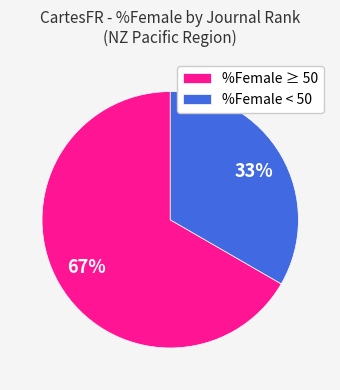

Which has a higher value, %Female ≥ 50 or %Female < 50?

%Female ≥ 50